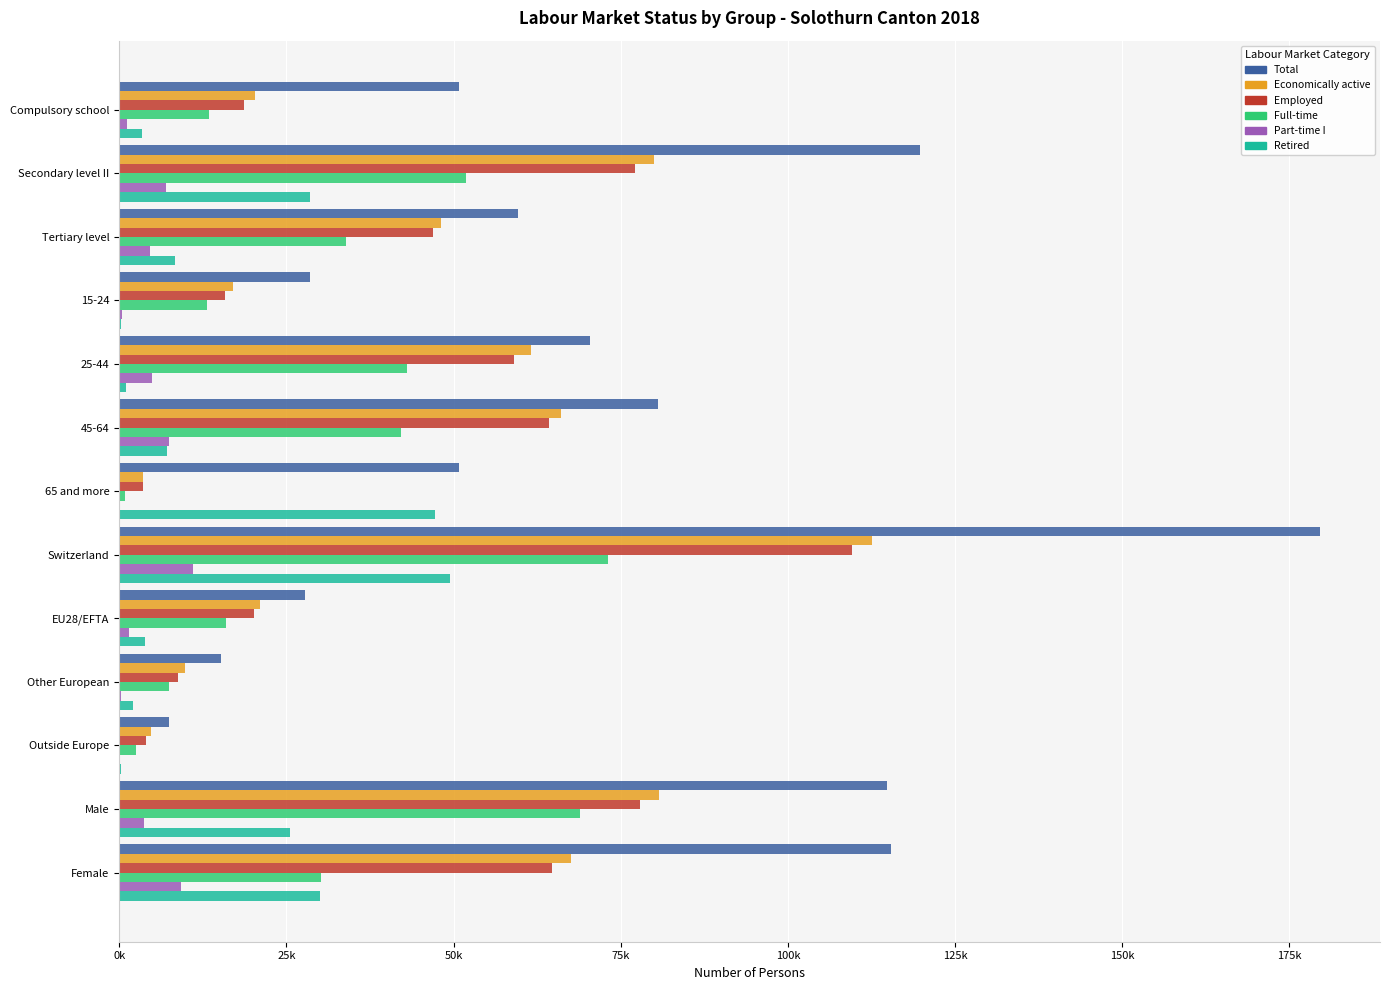

What are all the series names shown in the legend?

Total, Economically active, Employed, Full-time, Part-time I, Retired